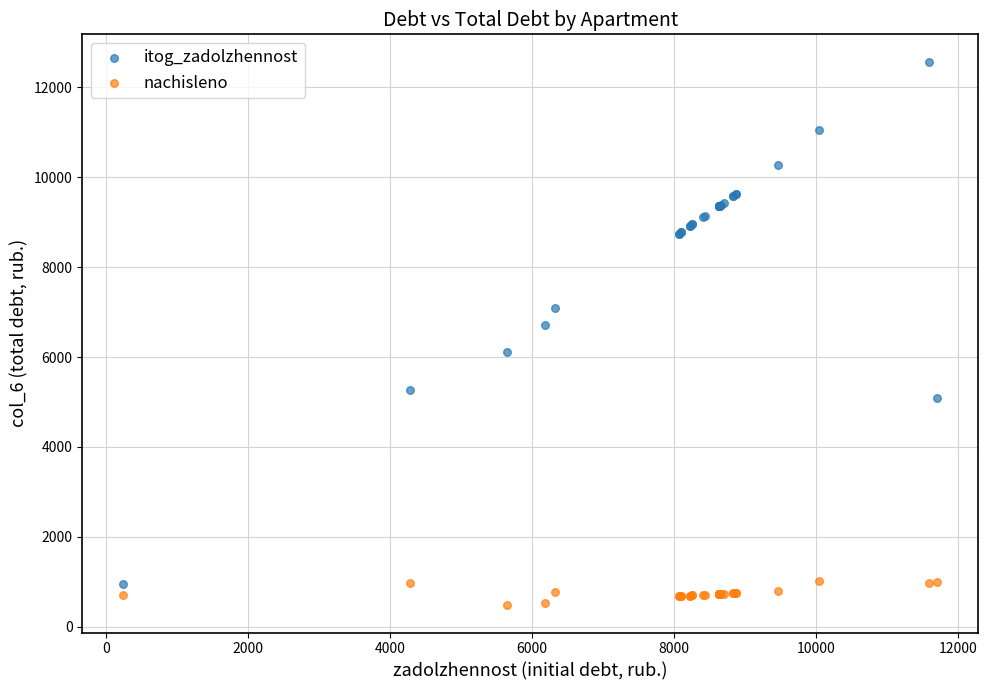

Which series reaches the maximum Y coordinate?

itog_zadolzhennost